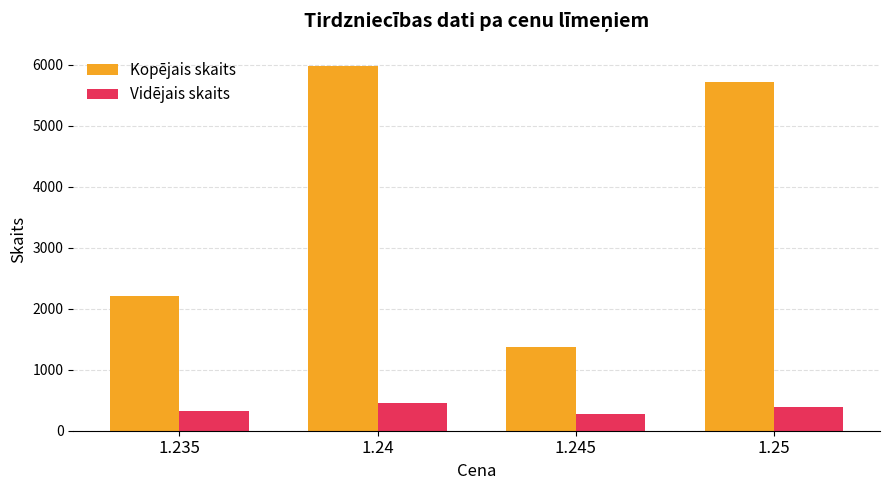

What is the difference between the Kopējais skaits values at 1.245 and 1.24?

4612.0